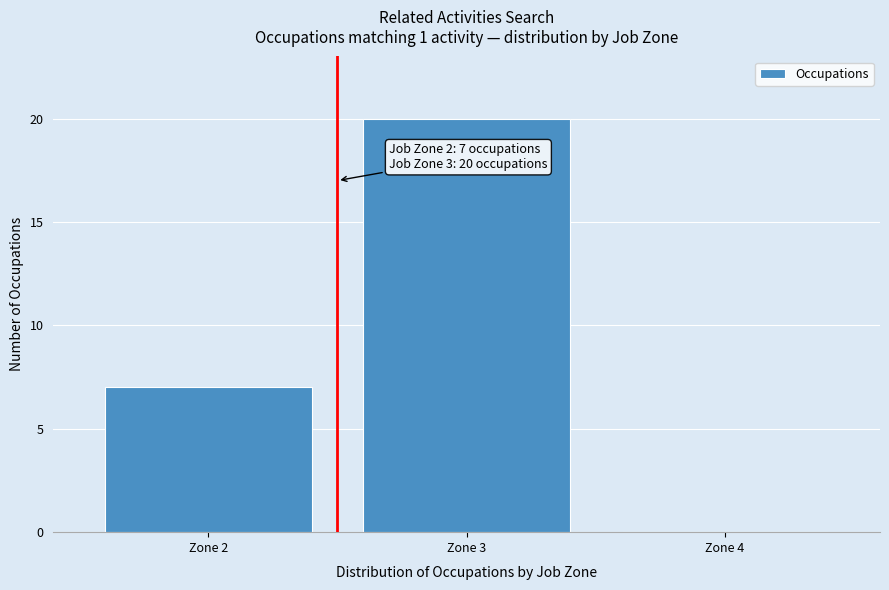

Which range on the x-axis has the tallest bar?

2.5 to 3.5